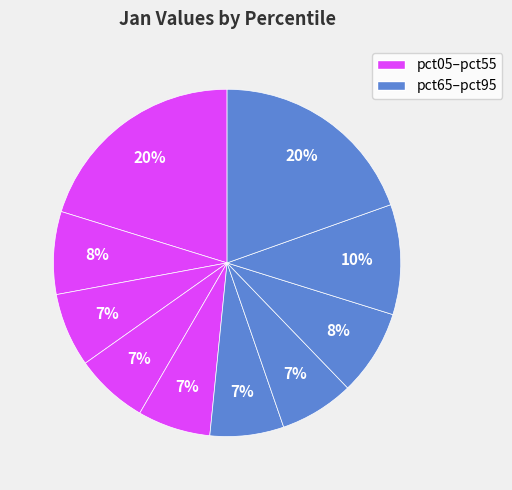

To the nearest percent, what is the difference between the largest and smallest slice percentages?

13%